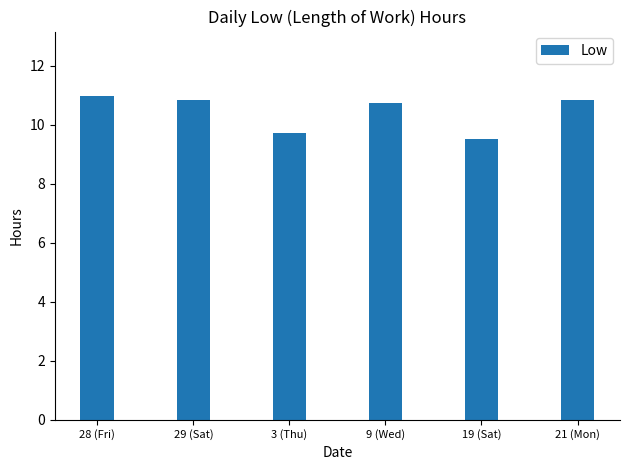

True or false: the data shows 18.7 at 21 (Mon).

False